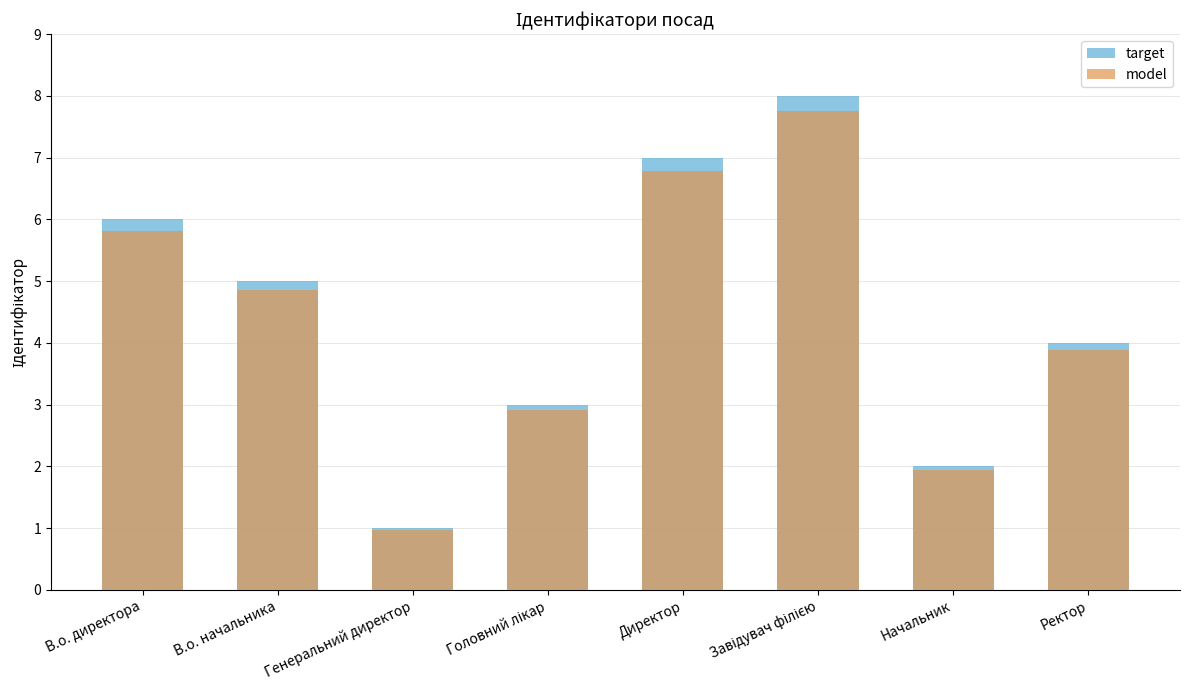

At which label does model first exceed 4?

В.о. директора